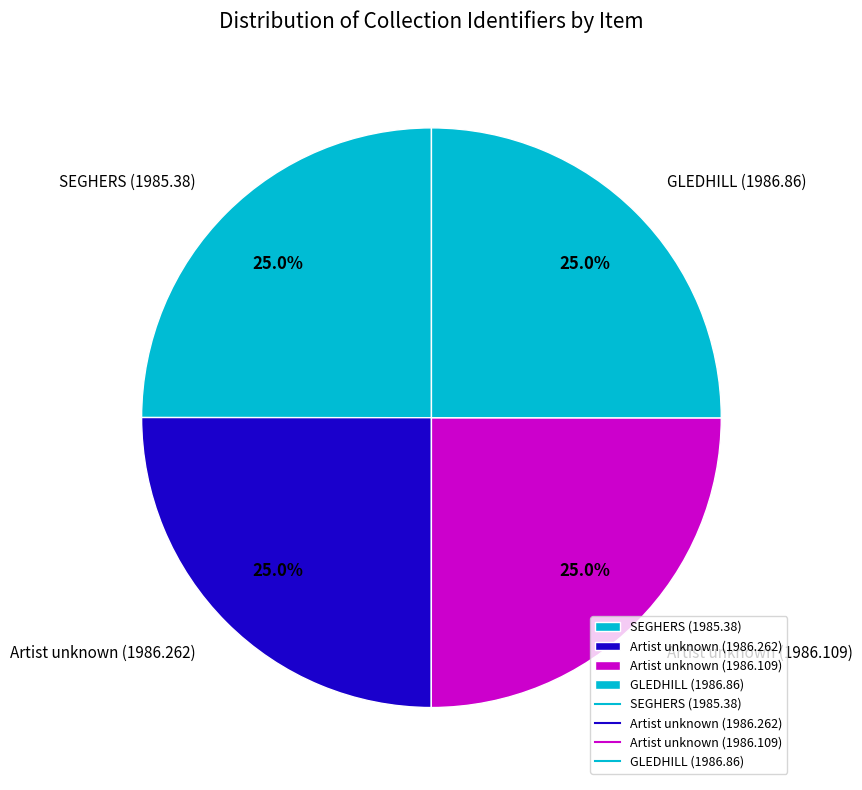

Is it true that Artist unknown (1986.109) is 32% of the pie?

False